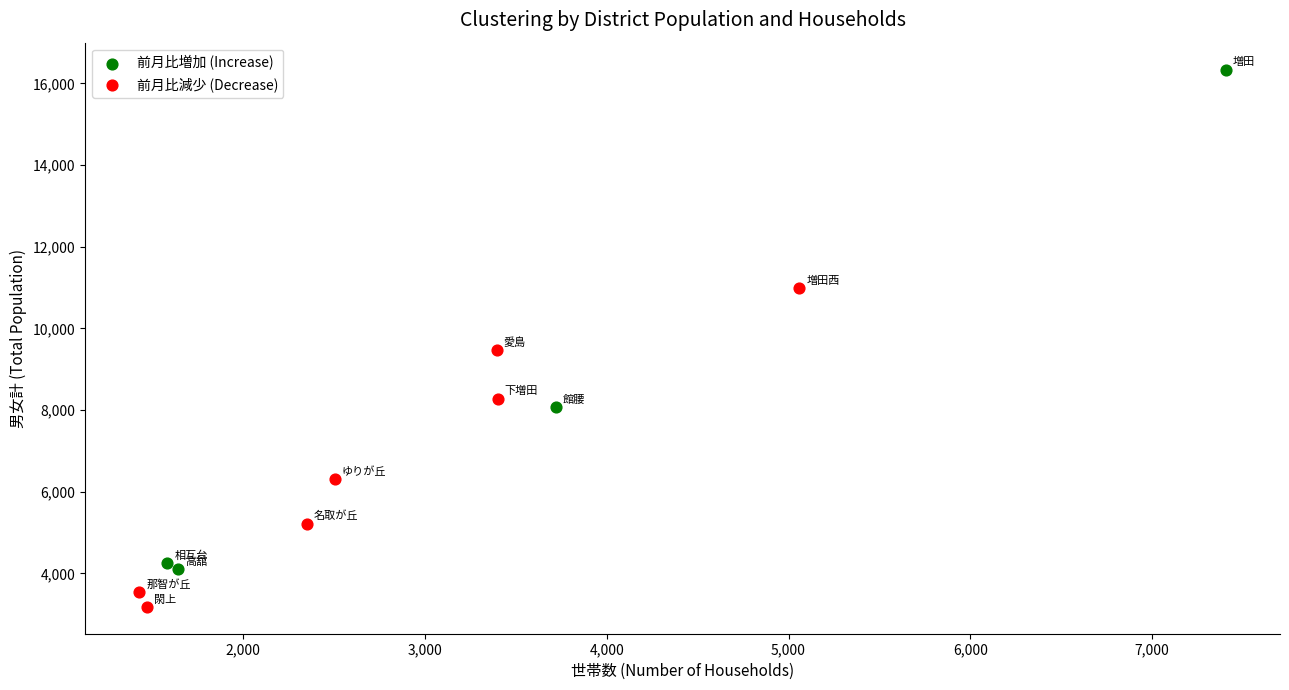

Which series contains the highest Y value?

前月比増加 (Increase)